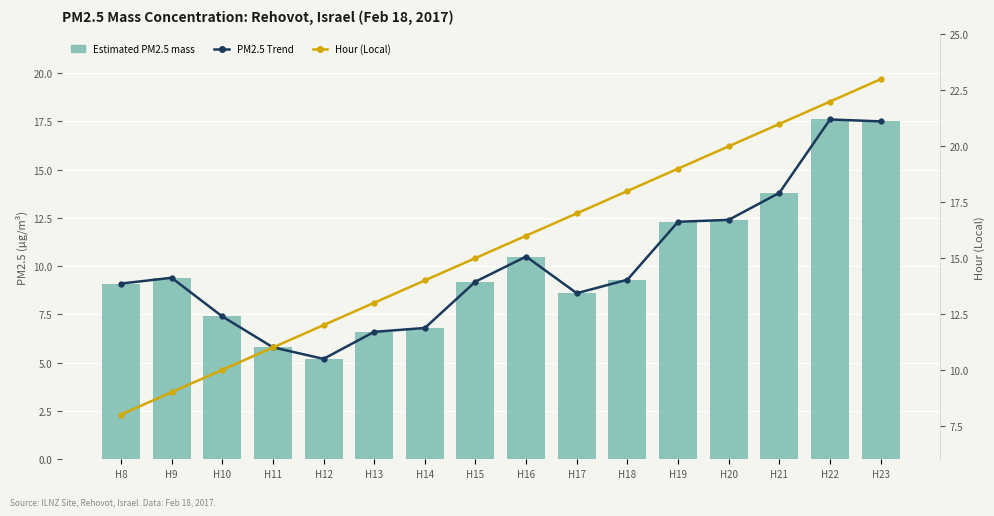

Where is Hour (Local) nearest to the value 15?

H15